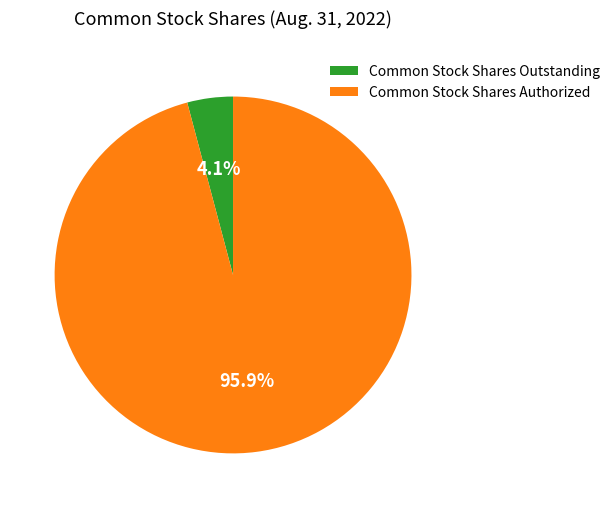

Which has a higher value, Common Stock Shares Outstanding or Common Stock Shares Authorized?

Common Stock Shares Authorized